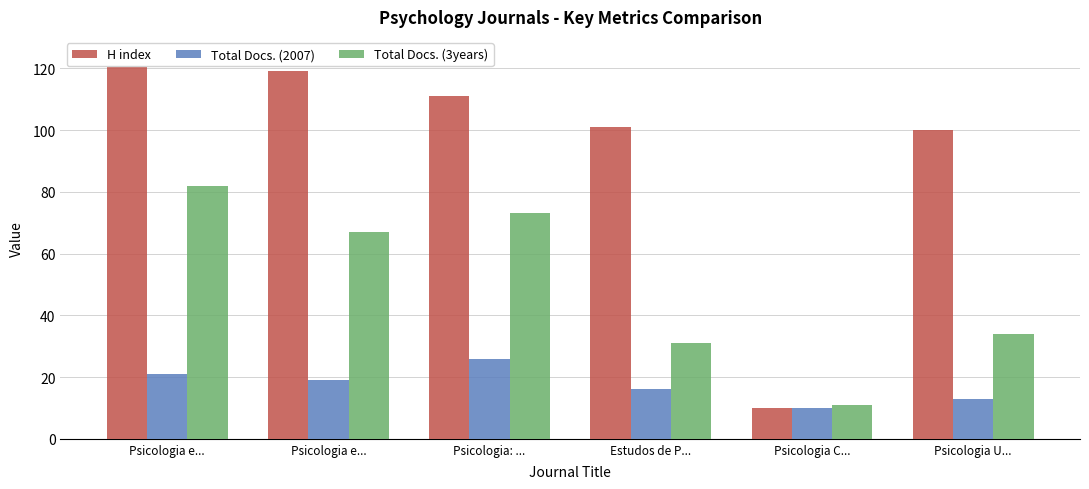

List the series in order of their peak value, lowest first.

Total Docs. (2007), Total Docs. (3years), H index